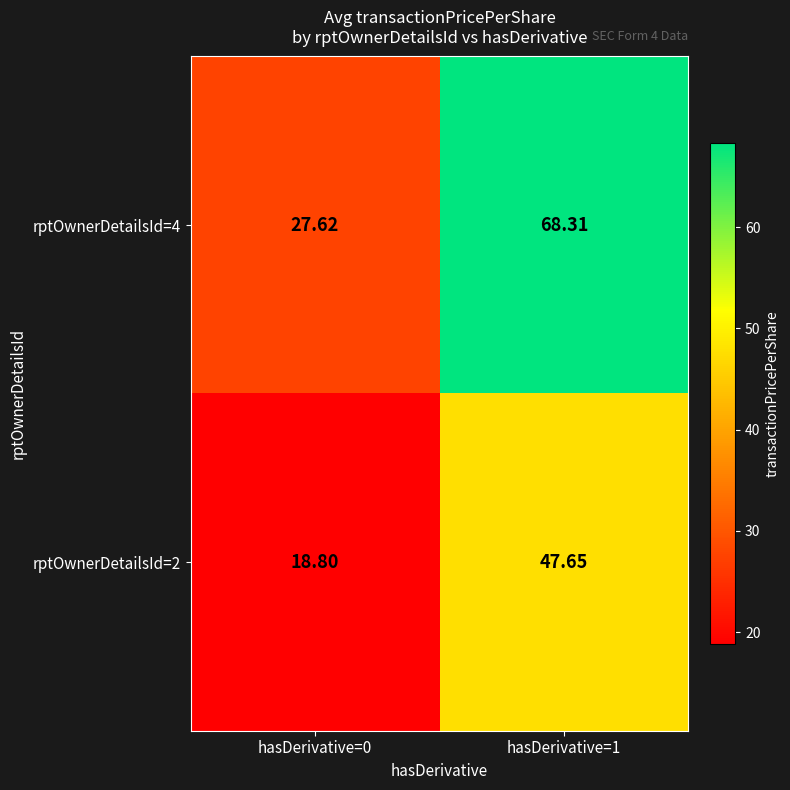

At which category is the sum across all series the highest?

hasDerivative=1